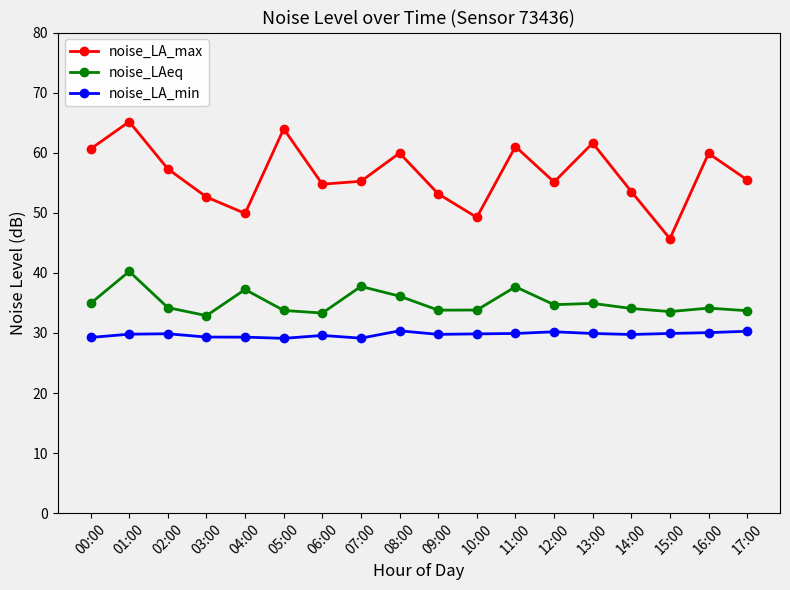

Rank the series by their average value, from lowest to highest.

noise_LA_min, noise_LAeq, noise_LA_max